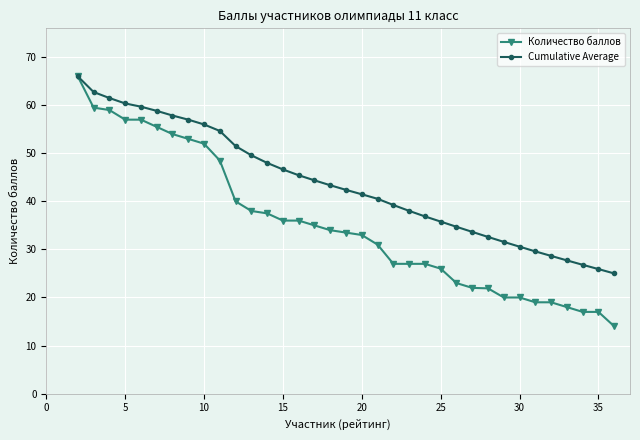

List the series in order of their overall mean, lowest first.

Количество баллов, Cumulative Average